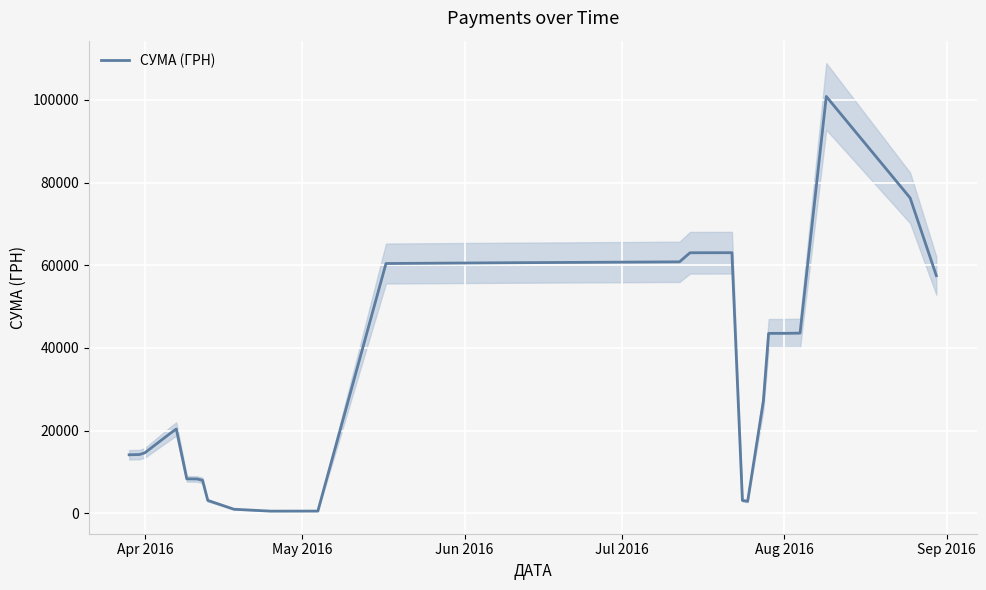

The value of СУМА (ГРН) at Aug 2016 is 19368.4. True or false?

False